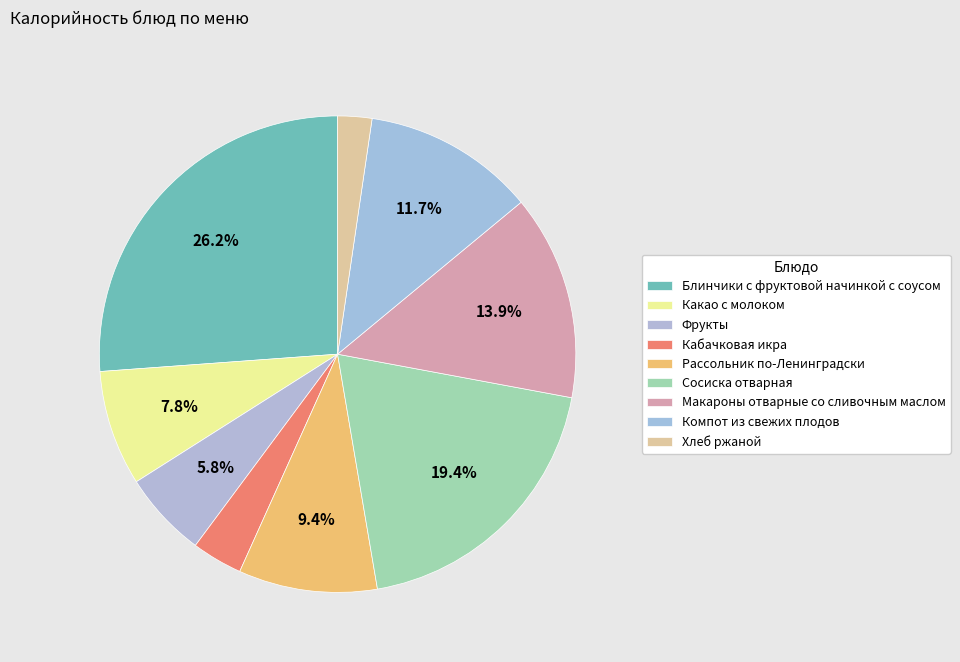

Approximately how many times larger is the value at Хлеб ржаной compared to Какао с молоком?

0.3